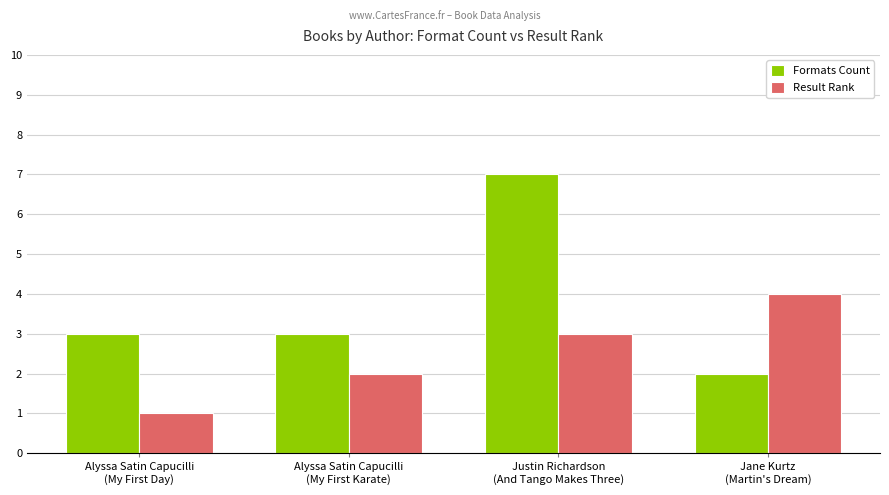

What is the difference between the Formats Count values at Jane Kurtz
(Martin's Dream) and Alyssa Satin Capucilli
(My First Day)?

1